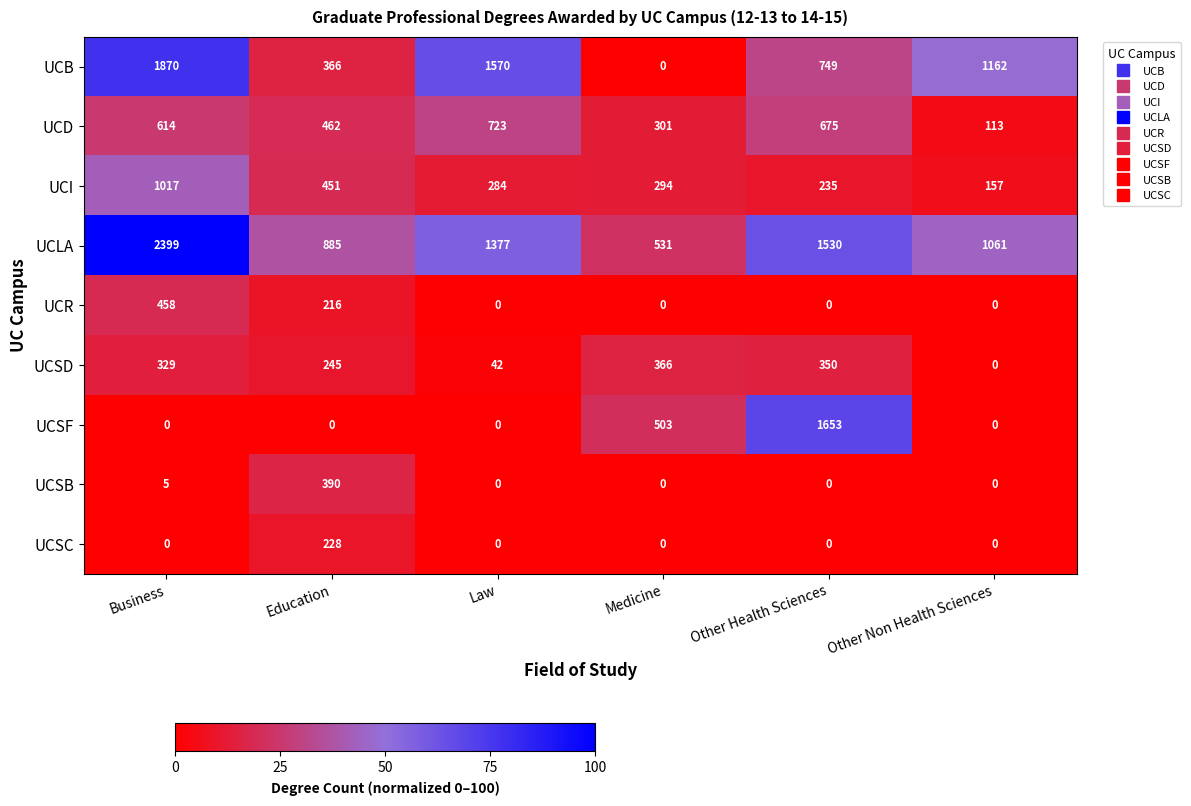

List the series in order of their peak value, highest first.

UCLA, UCB, UCSF, UCI, UCD, UCR, UCSB, UCSD, UCSC